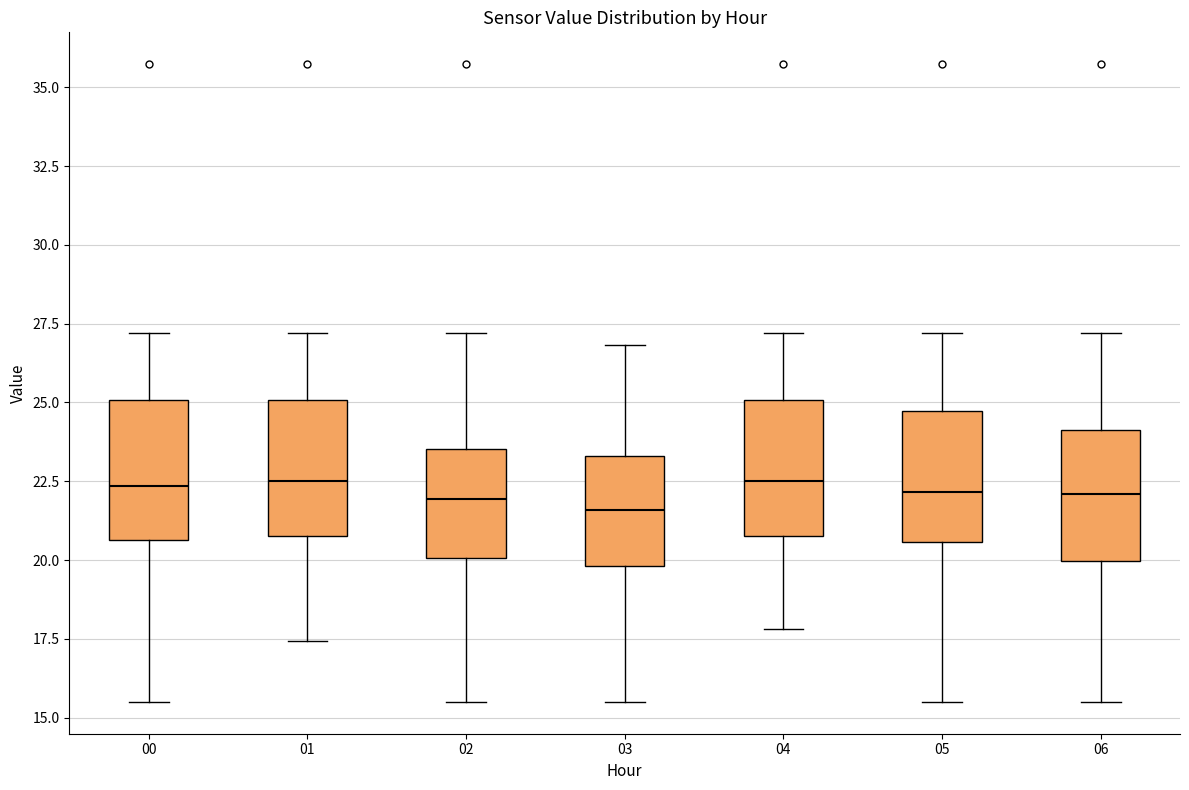

Reading left to right, read every box against the y-axis: the position of its median line, the range the box covers, and the ends of its whiskers. The values are not printed on the chart, so give them approximately, as read against the axis.

00: median 22.5, box 20.5 to 25.0, whiskers 15.5 to 27.0
01: median 22.5, box 21.0 to 25.0, whiskers 17.5 to 27.0
02: median 22.0, box 20.0 to 23.5, whiskers 15.5 to 27.0
03: median 21.5, box 20.0 to 23.5, whiskers 15.5 to 27.0
04: median 22.5, box 21.0 to 25.0, whiskers 18.0 to 27.0
05: median 22.0, box 20.5 to 24.5, whiskers 15.5 to 27.0
06: median 22.0, box 20.0 to 24.0, whiskers 15.5 to 27.0